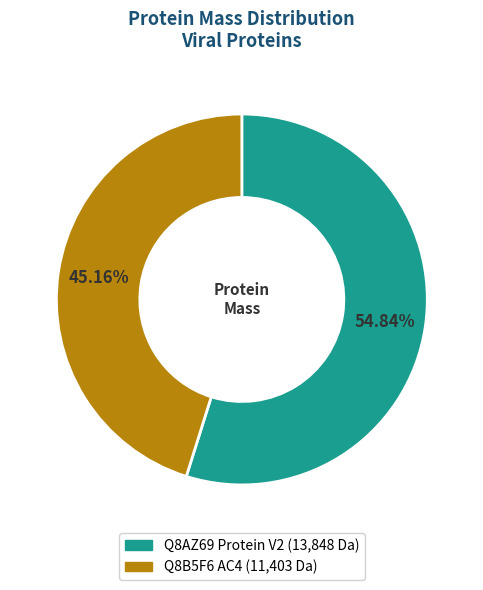

Which has a higher value, Q8B5F6 AC4 or Q8AZ69 Protein V2?

Q8AZ69 Protein V2